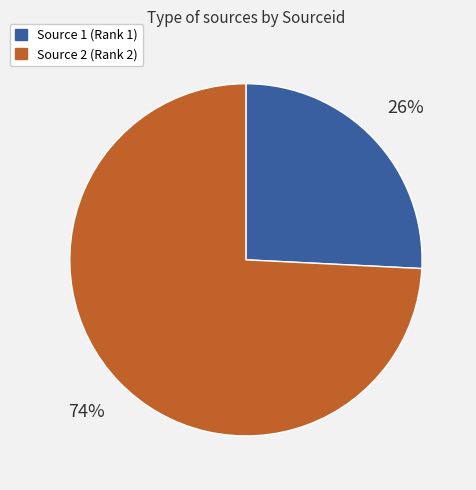

To the nearest percent, what is the average slice percentage?

50%